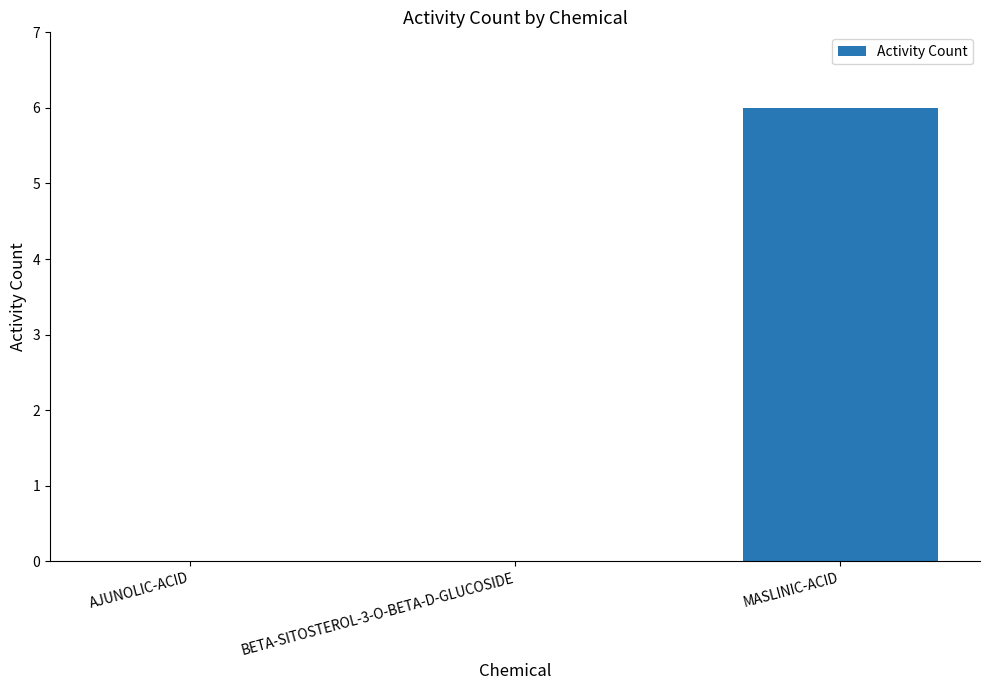

What value does the data have at MASLINIC-ACID?

6